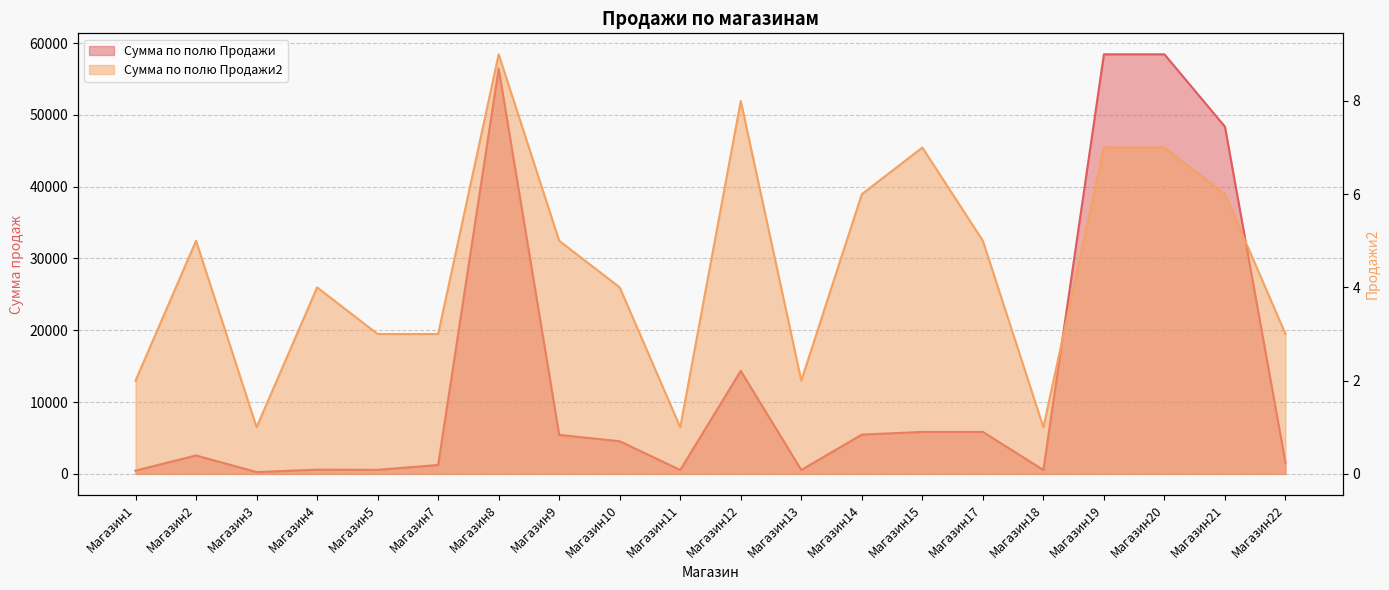

How many lines are shown in the chart?

2